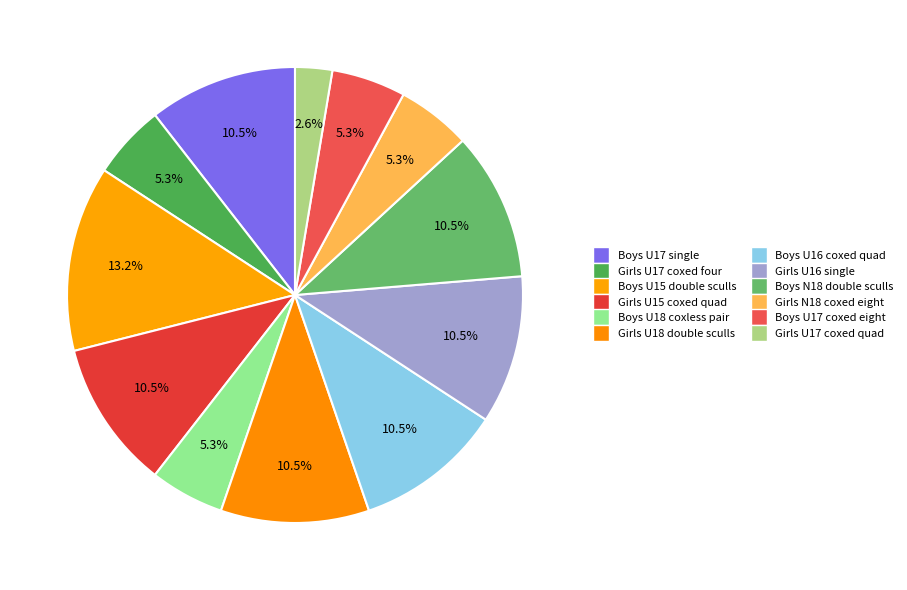

What is the smallest slice in the pie chart?

Girls U17 coxed quad sculls